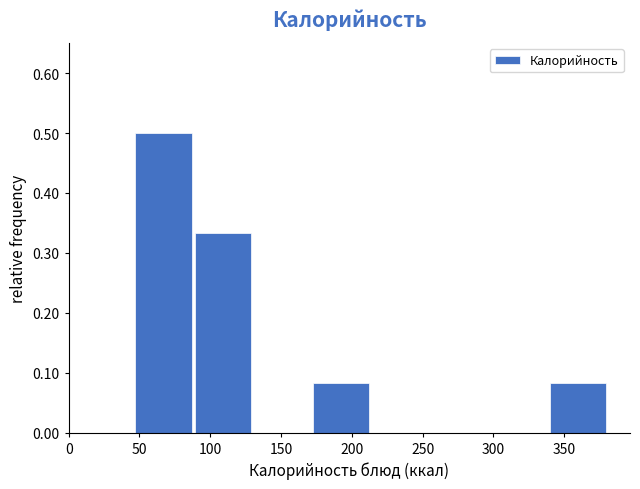

Over which range of the x-axis is the bar tallest?

45 to 90